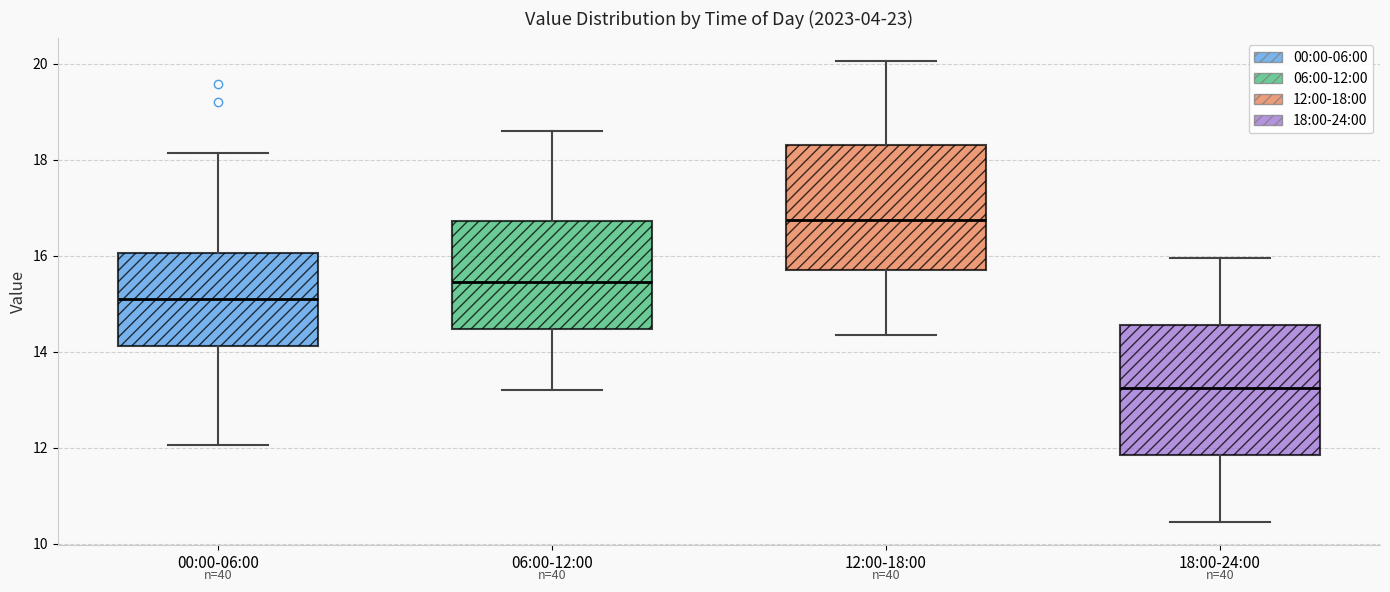

Reading left to right, read every box against the y-axis: the position of its median line, the range the box covers, and the ends of its whiskers. The values are not printed on the chart, so give them approximately, as read against the axis.

00:00-06:00: median 15.2, box 14.2 to 16.0, whiskers 12.0 to 18.2
06:00-12:00: median 15.4, box 14.4 to 16.8, whiskers 13.2 to 18.6
12:00-18:00: median 16.8, box 15.8 to 18.4, whiskers 14.4 to 20.0
18:00-24:00: median 13.2, box 11.8 to 14.6, whiskers 10.4 to 16.0